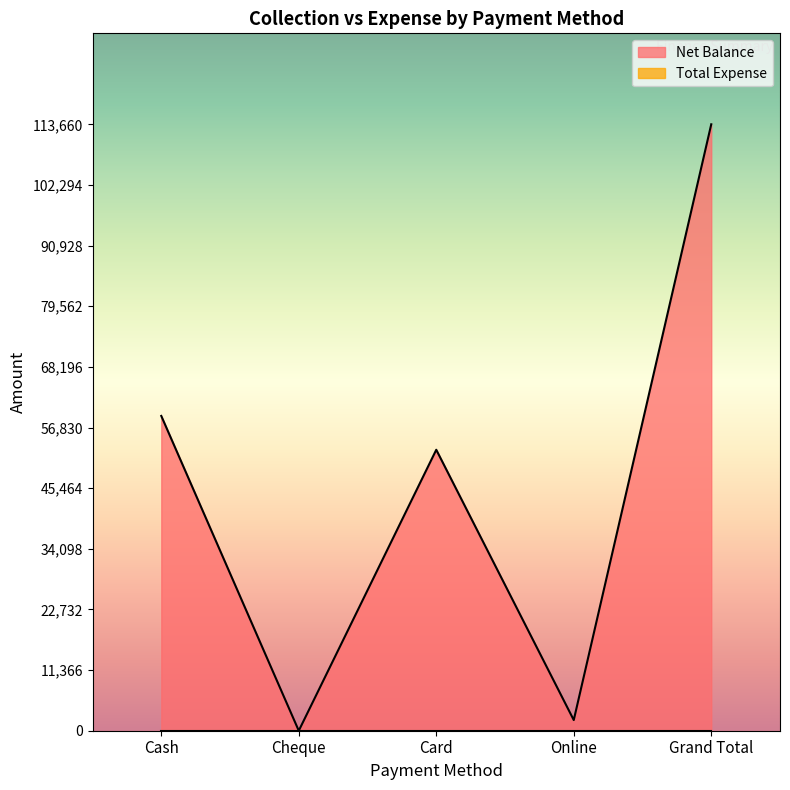

How many interior local valleys (lower than both neighbors) does the data have?

2